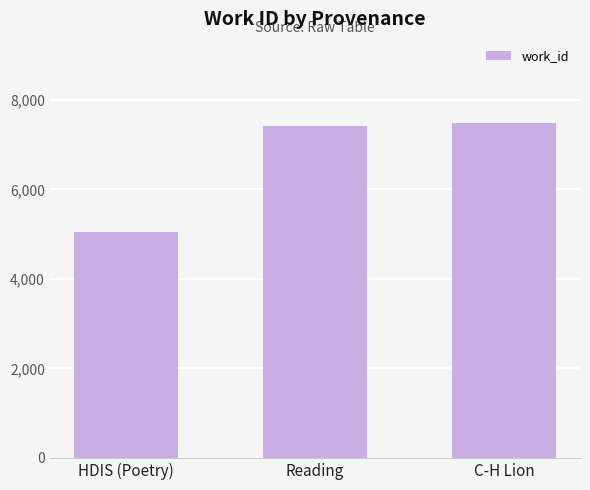

Reading left to right, what are all the values shown in this chart?

HDIS (Poetry)=5046.5	Reading=7406.0	C-H Lion=7490.0